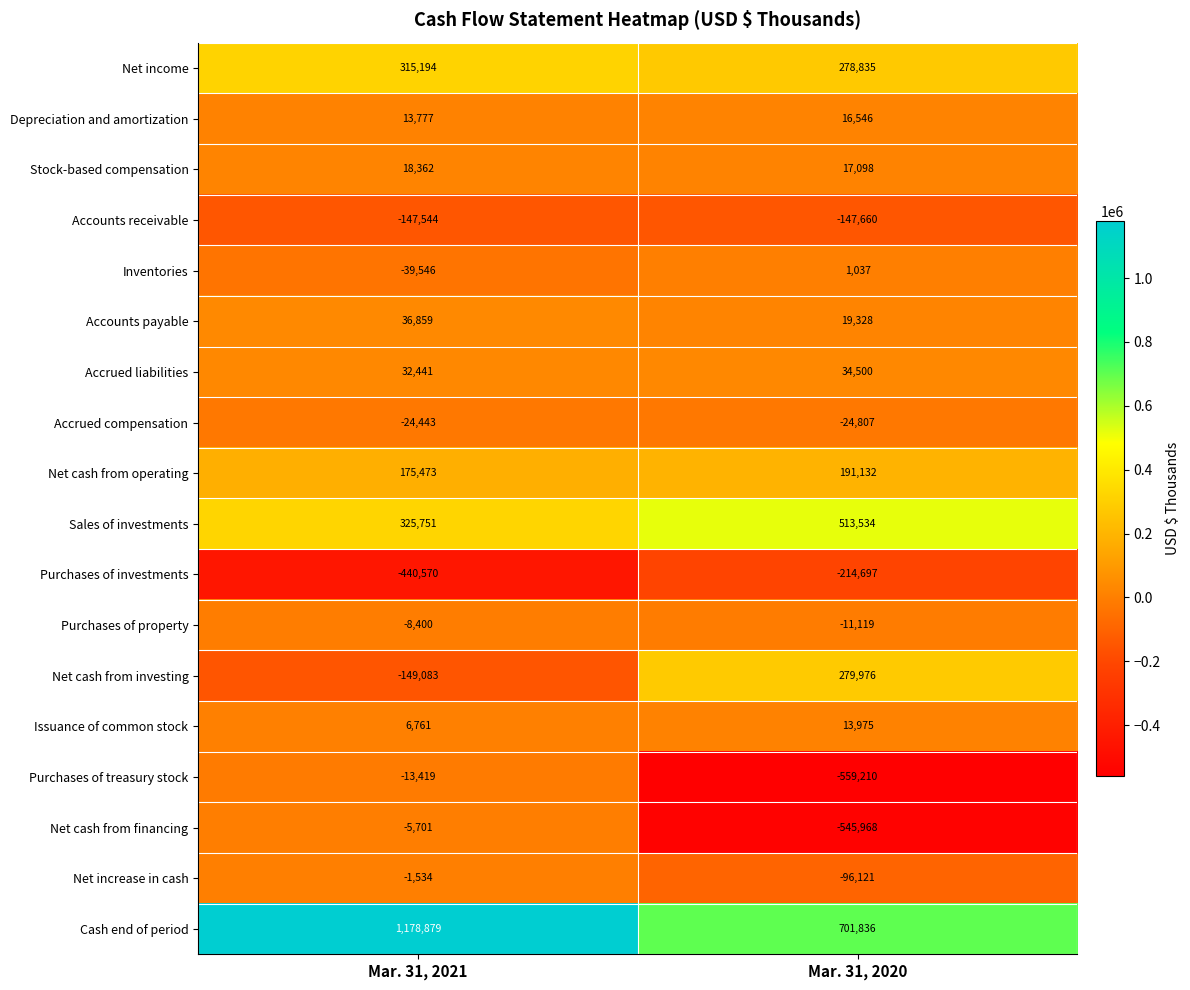

Where is Purchases of property nearest to the value -9759?

Mar. 31, 2021